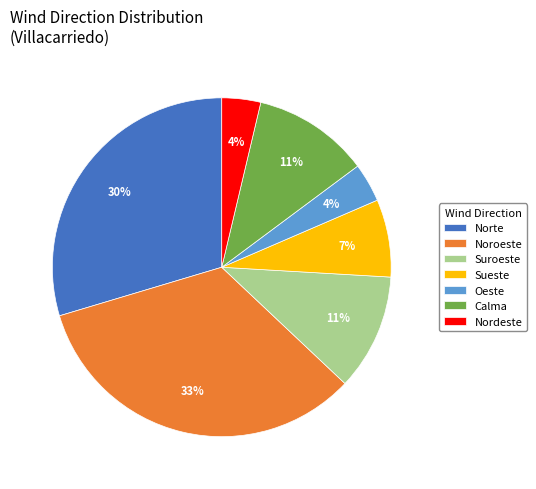

Combined, do Nordeste and Norte account for over 50%?

No